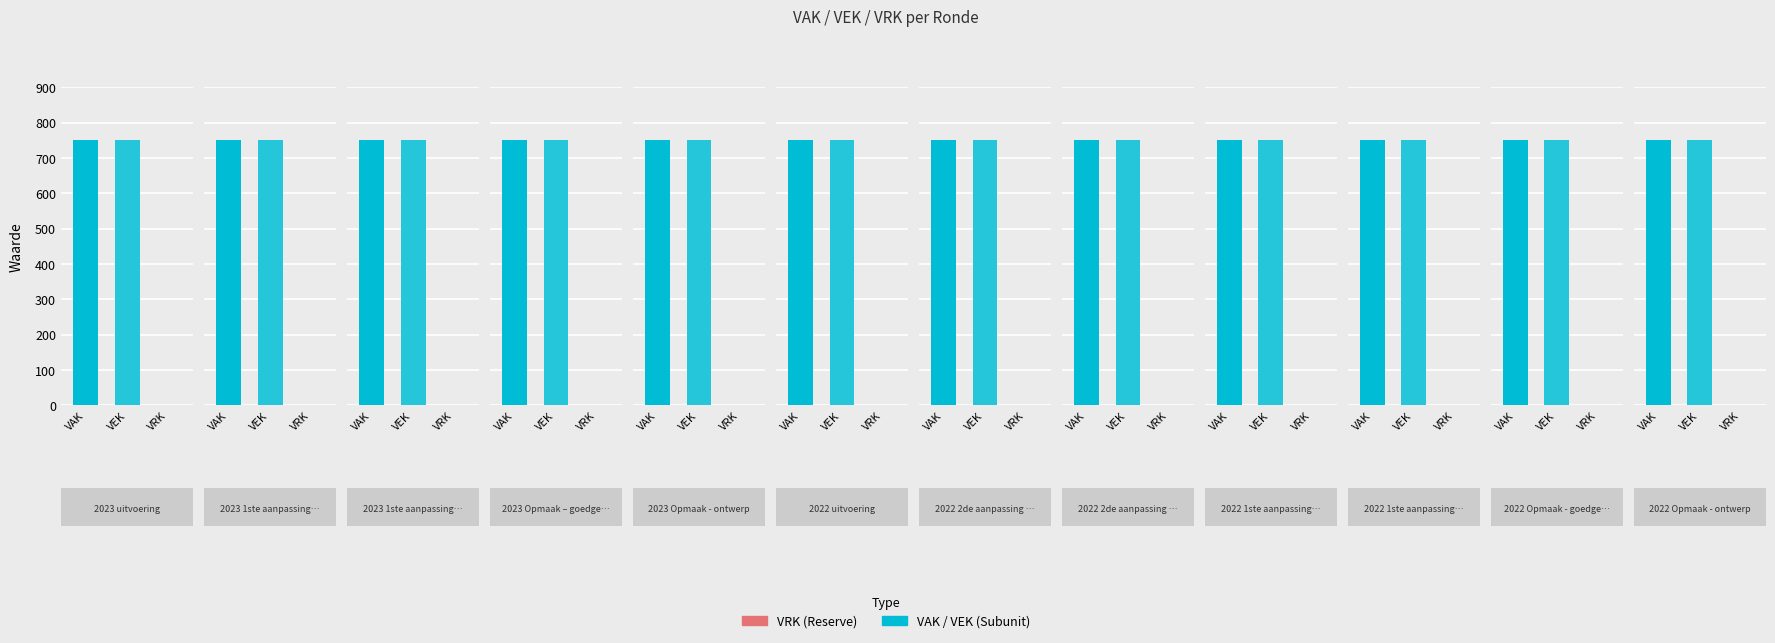

What is the difference between the highest and lowest values at 2022 1ste aanpassing – ontwerp?

750